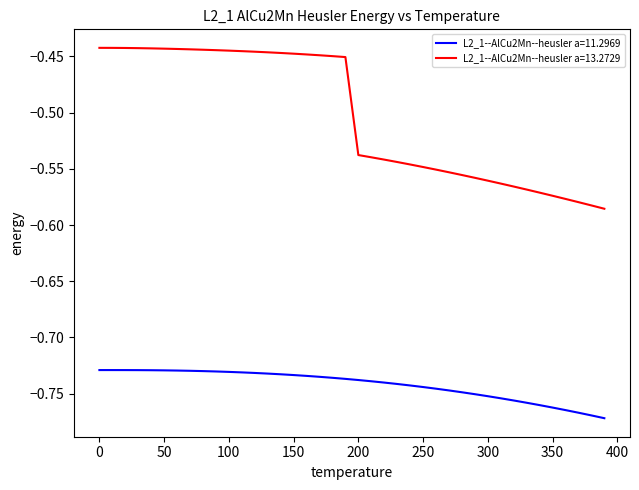

Which series has the widest spread of values?

L2_1--AlCu2Mn--heusler a=13.2729